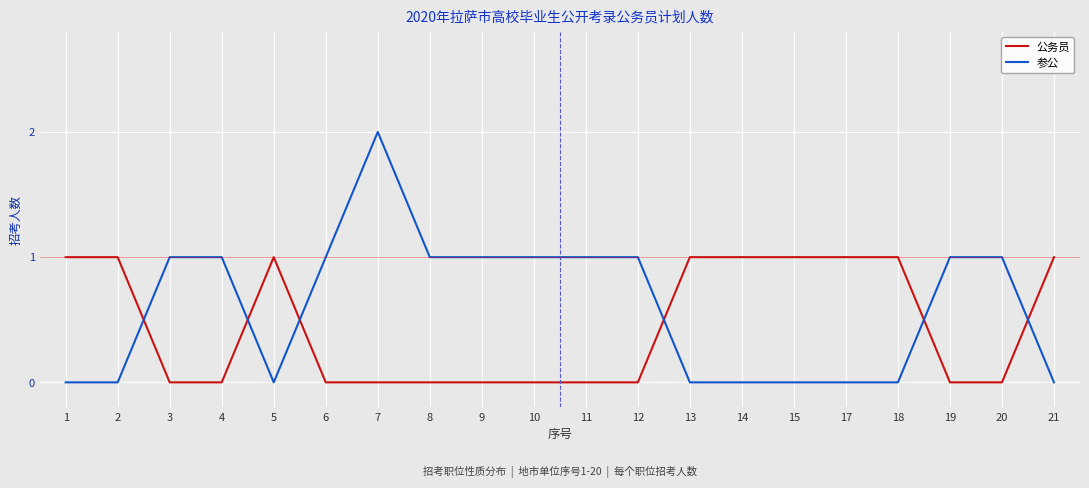

Which series has the largest range (max minus min)?

参公